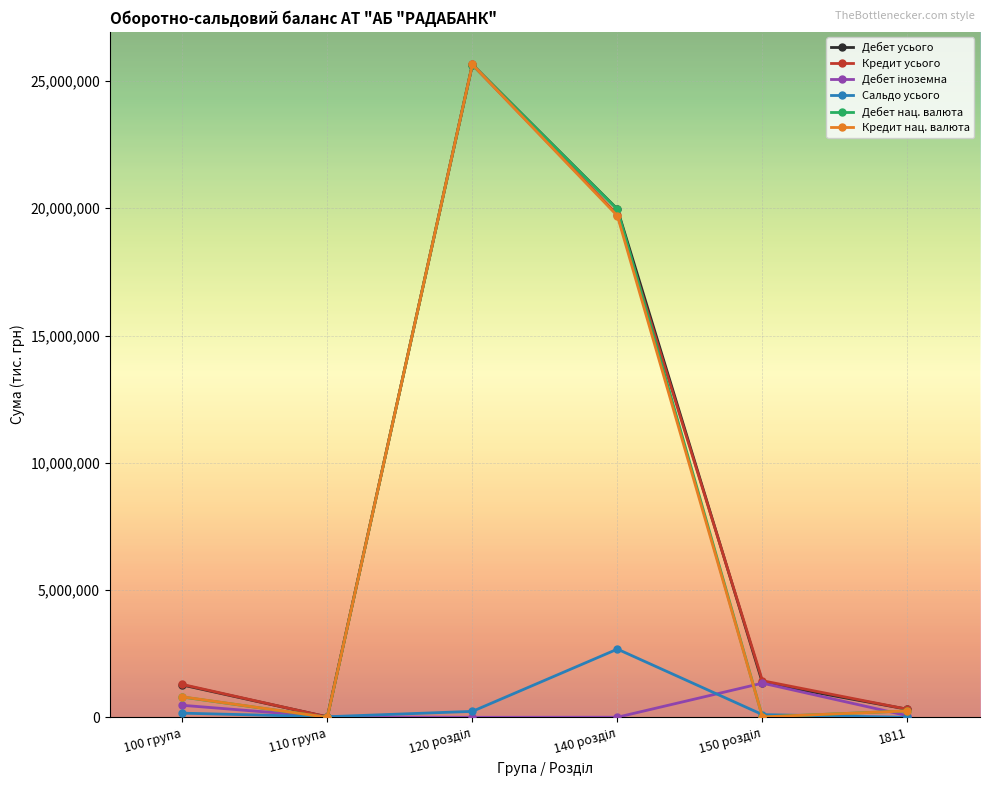

Which series has the largest range (max minus min)?

Кредит нац. валюта